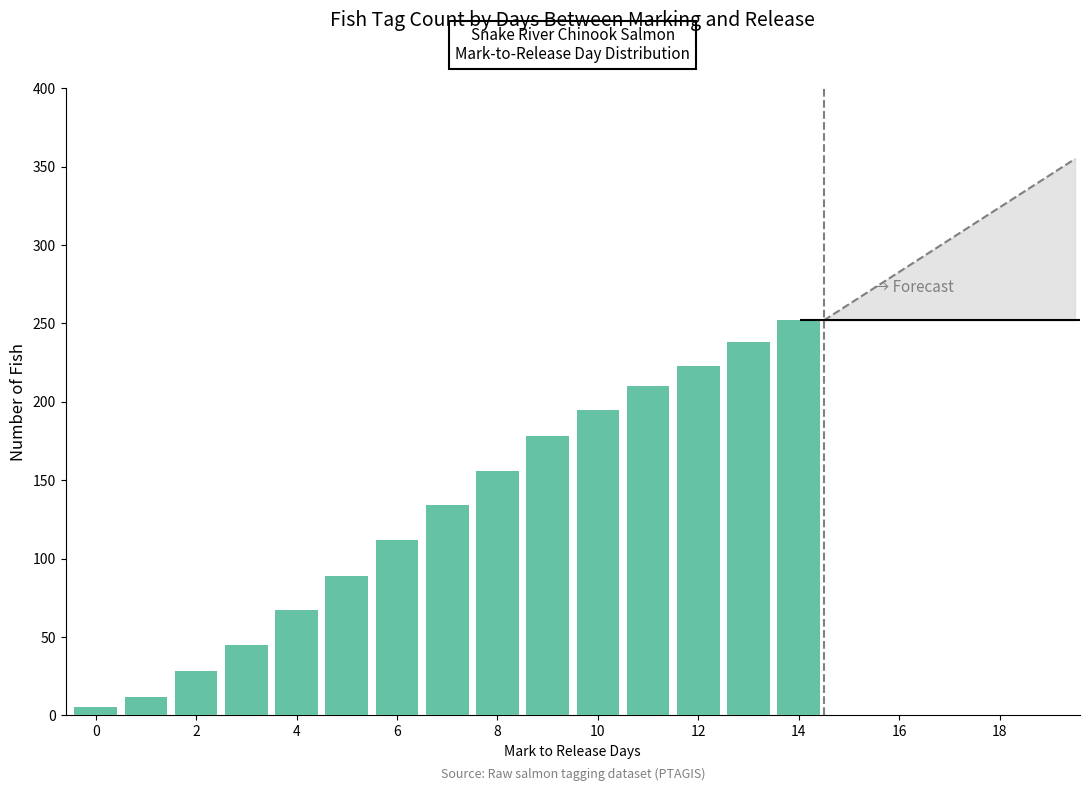

Between 10 and 14, which is larger?

14